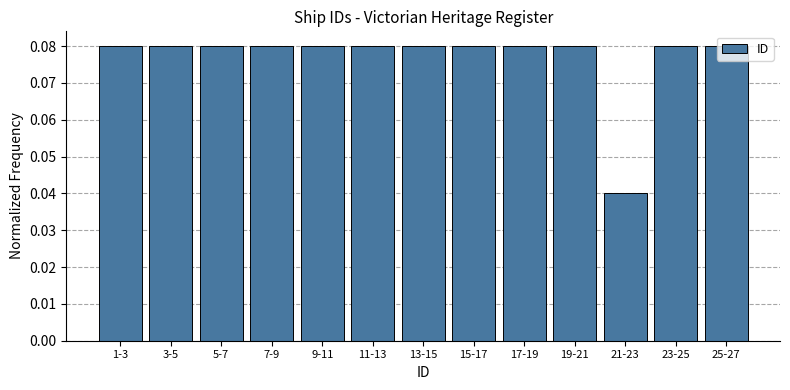

What is the sum of all values?

1.0